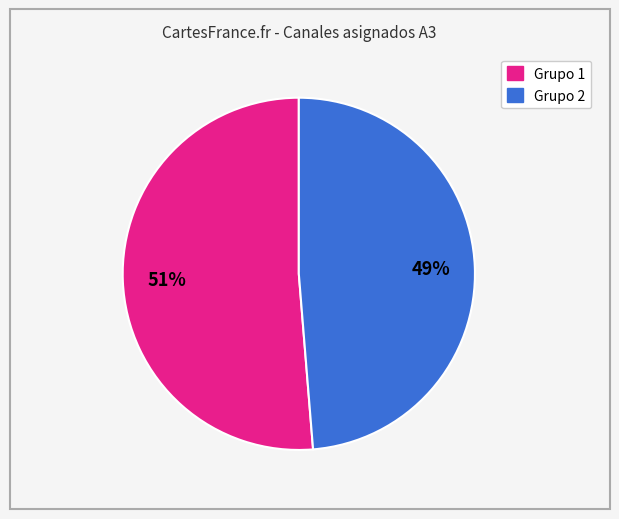

Is there a majority slice in this chart?

Yes